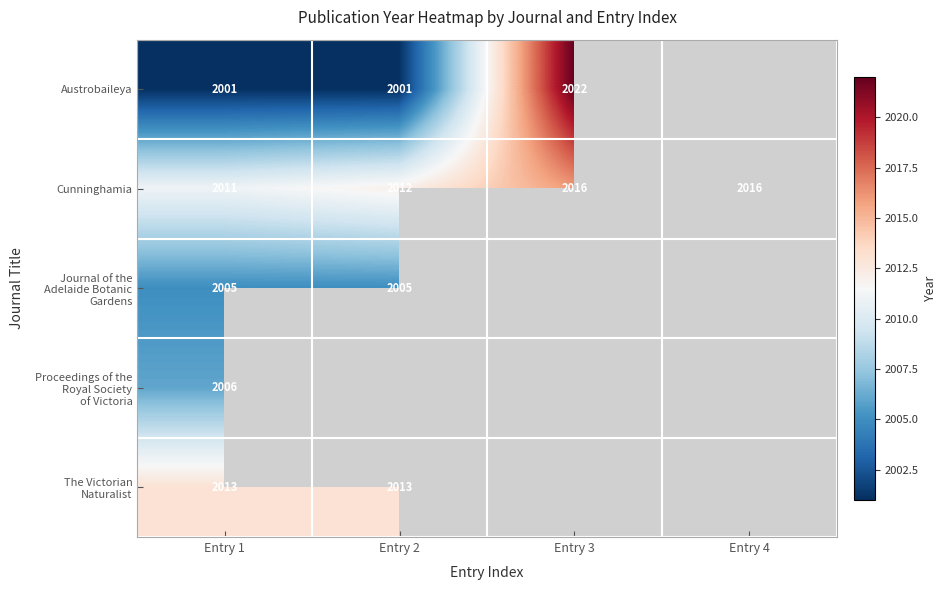

Where is Cunninghamia nearest to the value 2013?

Entry 2